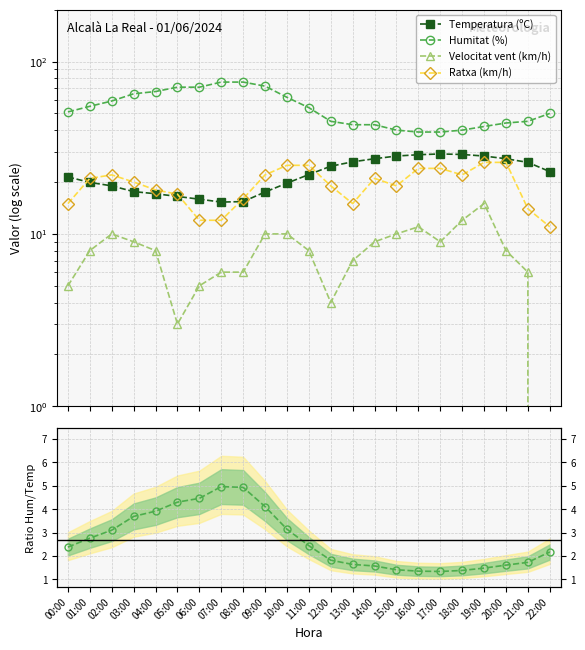

Is the value of Ratxa (km/h) at 19:00 greater than the value of Humitat/Temp ratio at 11:00?

Yes